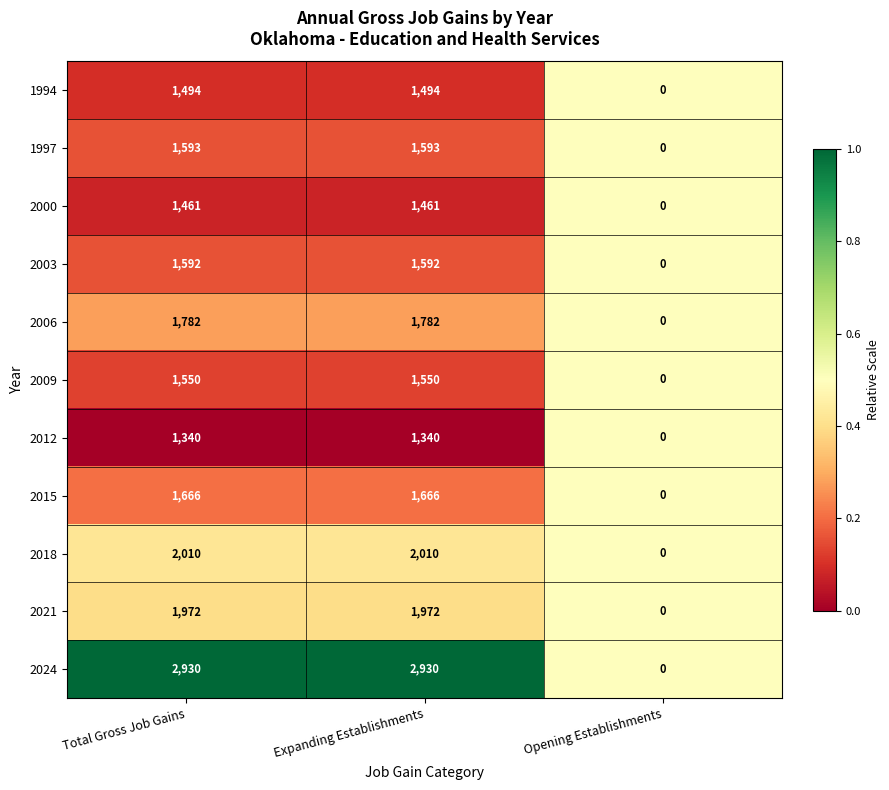

At Total Gross Job Gains, list the series in order from largest to smallest.

2024, 2018, 2021, 2006, 2015, 1997, 2003, 2009, 1994, 2000, 2012